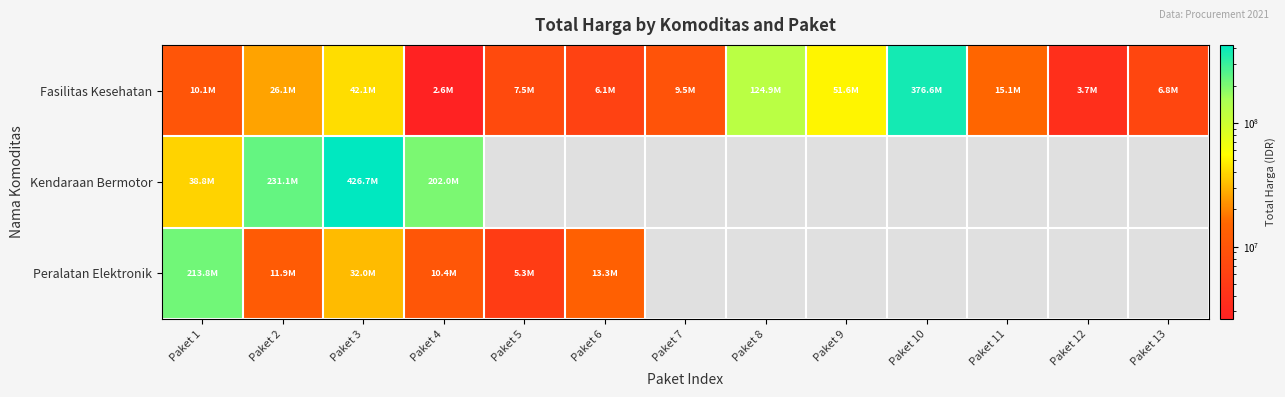

Which label corresponds to the smallest value in the chart?

Paket 4